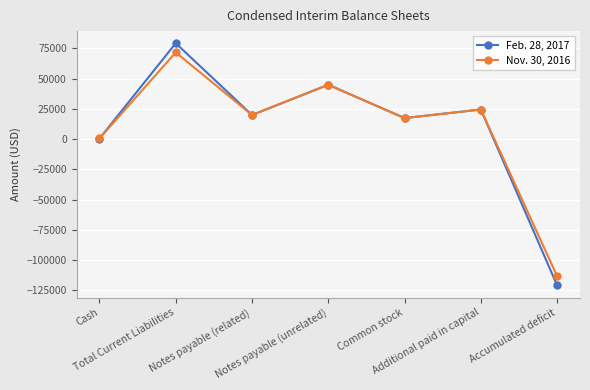

Reading left to right, what are all the values shown in this chart?

Feb. 28, 2017: 516	79312	20000	45000	17455	24545	-120796
Nov. 30, 2016: 595	71737	20000	45000	17455	24545	-113142